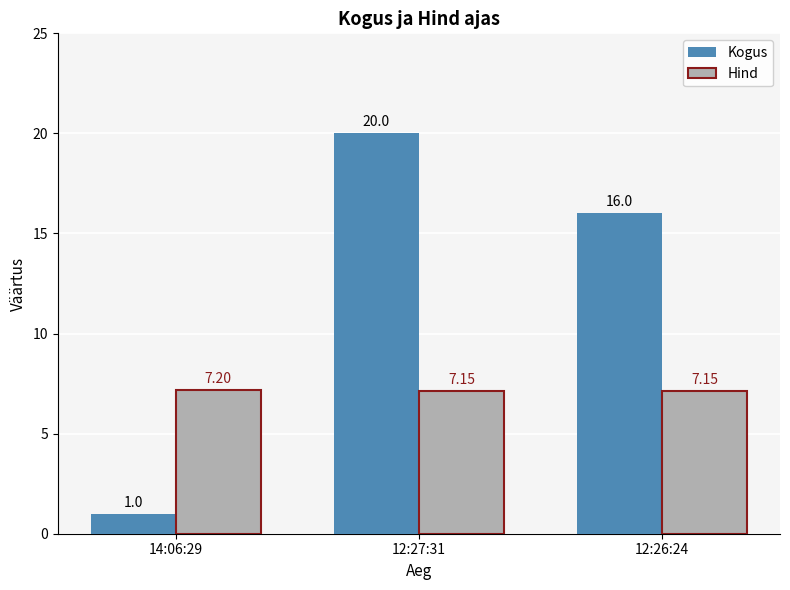

The value of Kogus at 12:26:24 is 16.0. True or false?

True